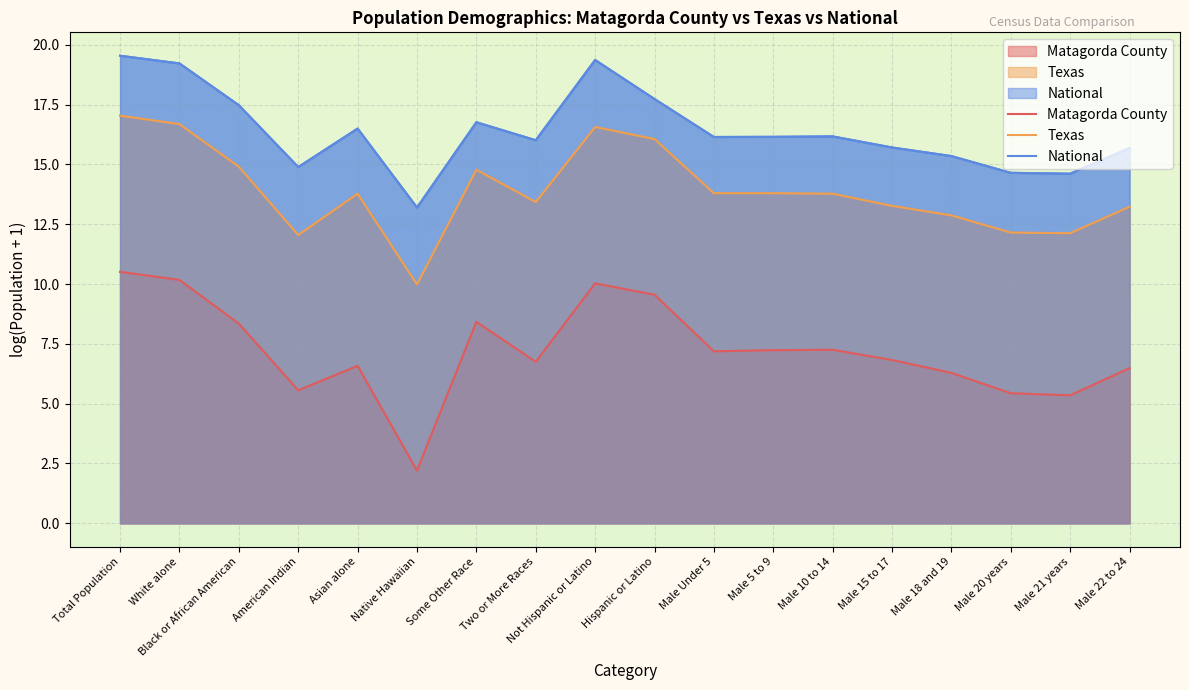

What is the average value of the Matagorda County series?

7.2